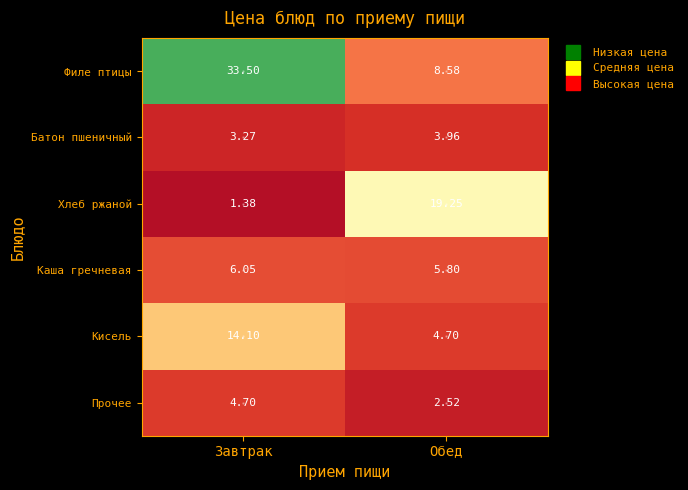

At how many categories does at least one series exceed 7?

2